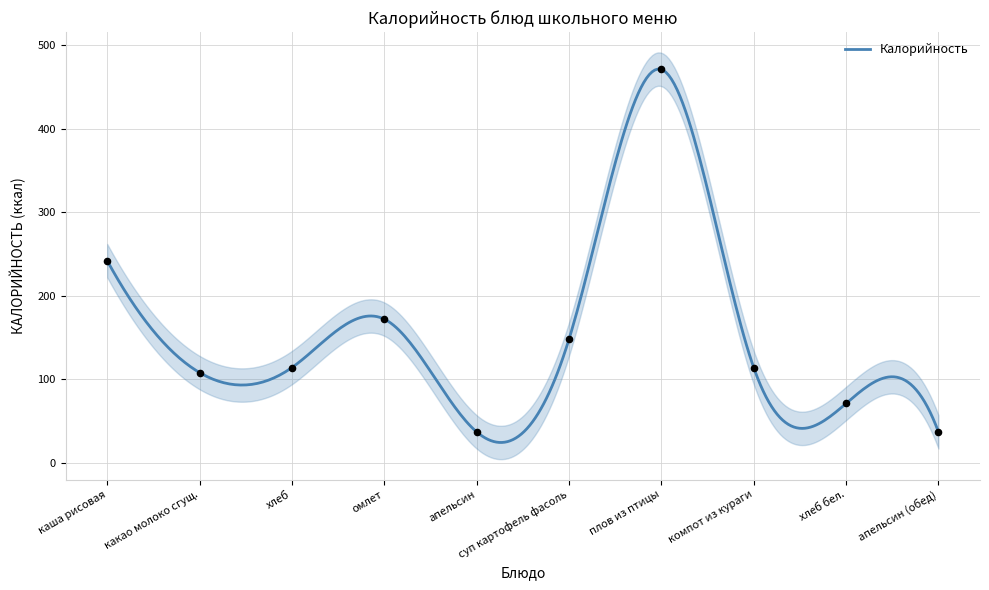

Which has a higher value, плов из птицы or какао молоко сгущ.?

плов из птицы